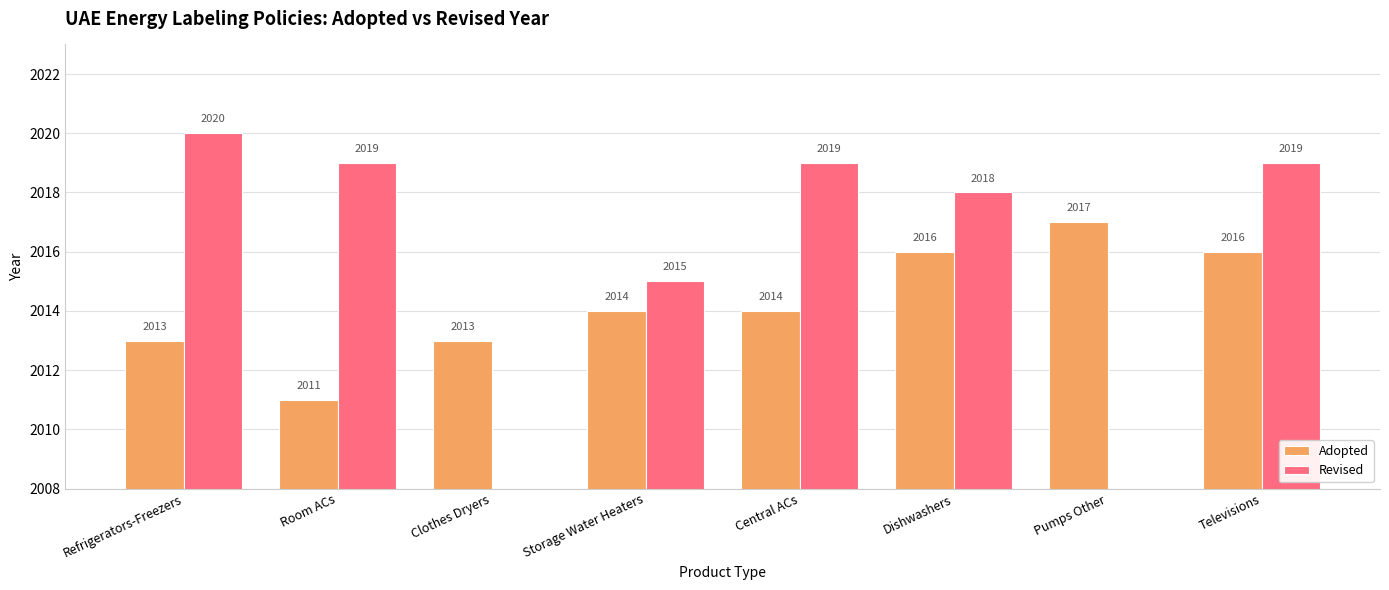

What is the minimum value for Adopted?

2011